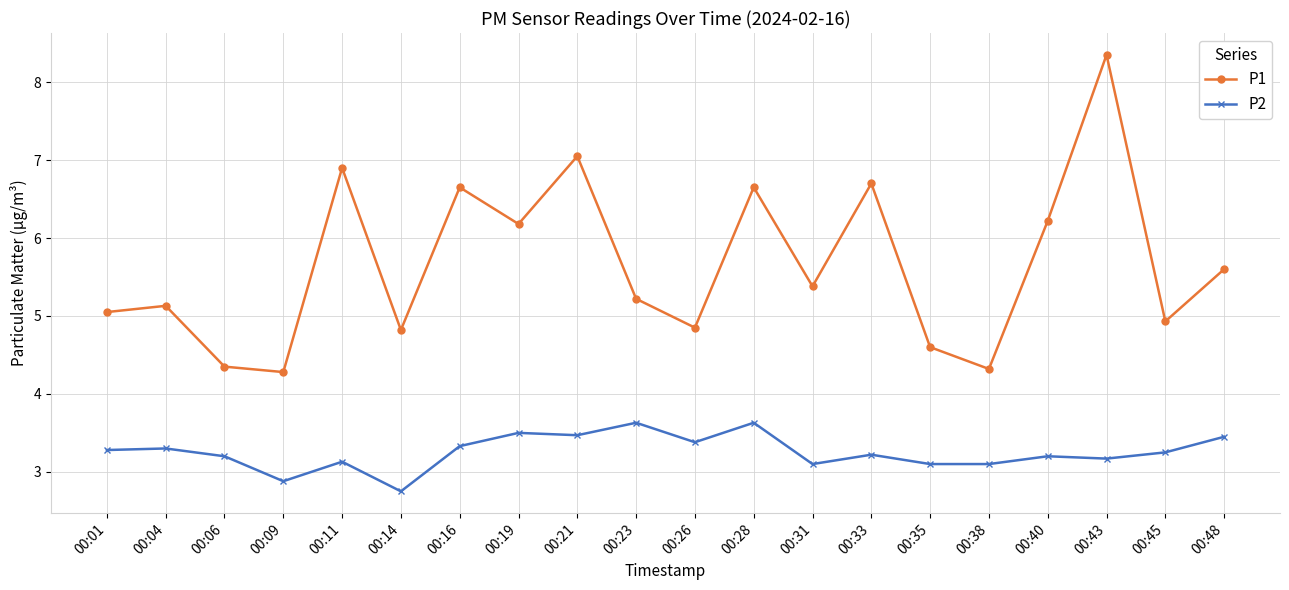

Is the value of P1 at 00:14 greater than the value of P2 at 00:04?

Yes